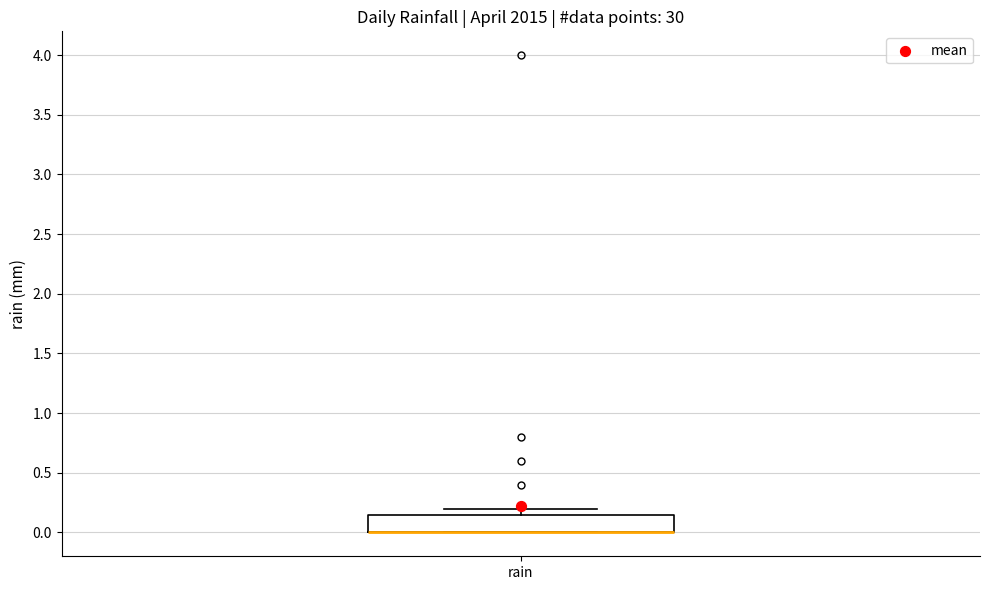

Transcribe this box plot: give where the median line is, the range the box spans, and where the two whiskers end, as read against the y-axis. The values are not printed on the chart, so give them approximately, as read against the axis.

median 0.00 (drawn on the box's lower edge), box 0.00 to 0.15, whiskers 0.00 to 0.20